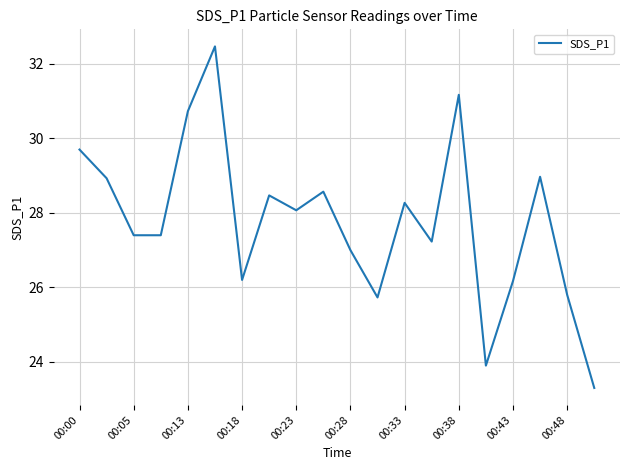

What is the minimum value shown in the chart?

23.3